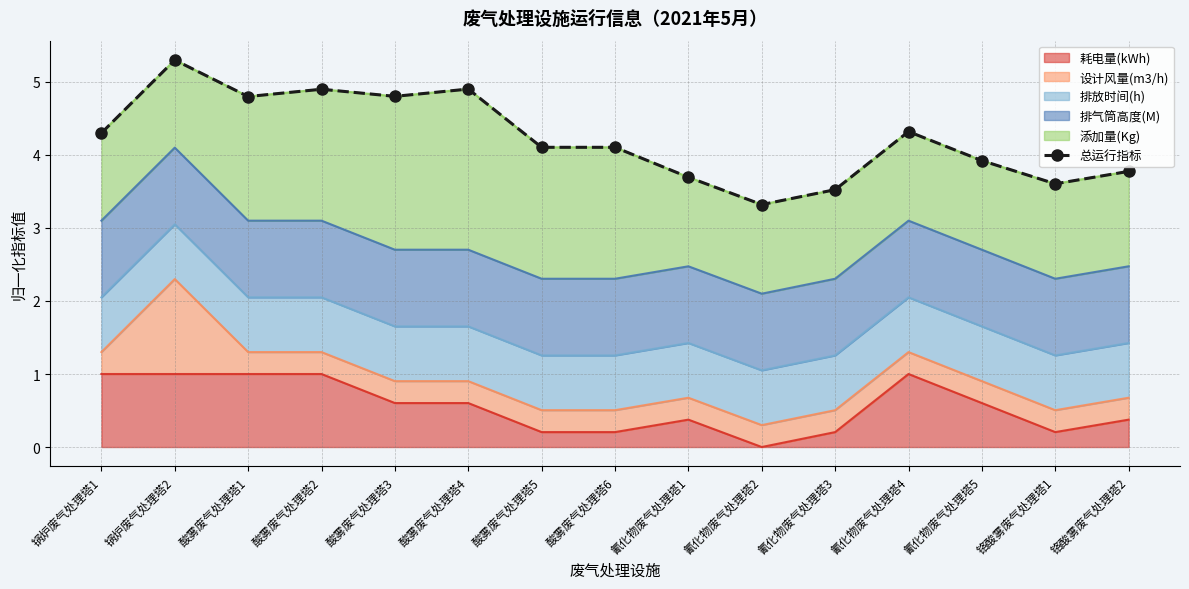

The value of 耗电量(kWh) at 铬酸雾废气处理塔2 is 0.2. True or false?

False